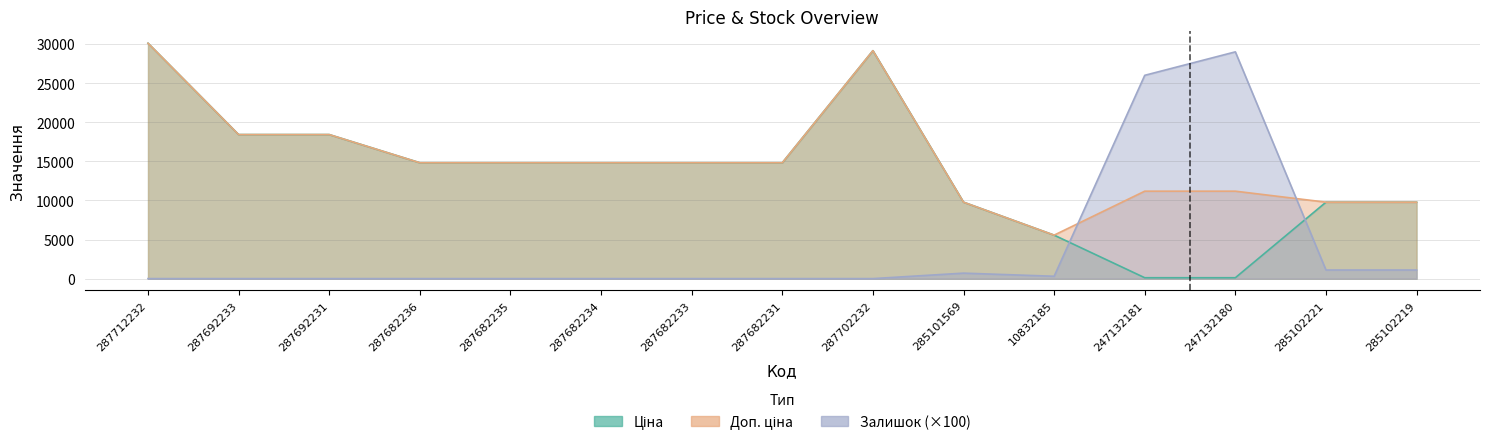

Reading left to right, extract all data points from this chart.

Ціна: 30102.8	18420.9	18420.9	14817.6	14817.6	14817.6	14817.6	14817.6	29152.3	9775.5	5560.3	111.8	111.8	9775.5	9775.5
Доп. ціна: 30102.8	18420.9	18420.9	14817.6	14817.6	14817.6	14817.6	14817.6	29152.3	9775.5	5560.3	11182.0	11182.0	9775.5	9775.5
Залишок: 0.0	0.0	0.0	0.0	0.0	0.0	0.0	0.0	0.0	700.0	300.0	26000.0	29000.0	1100.0	1100.0